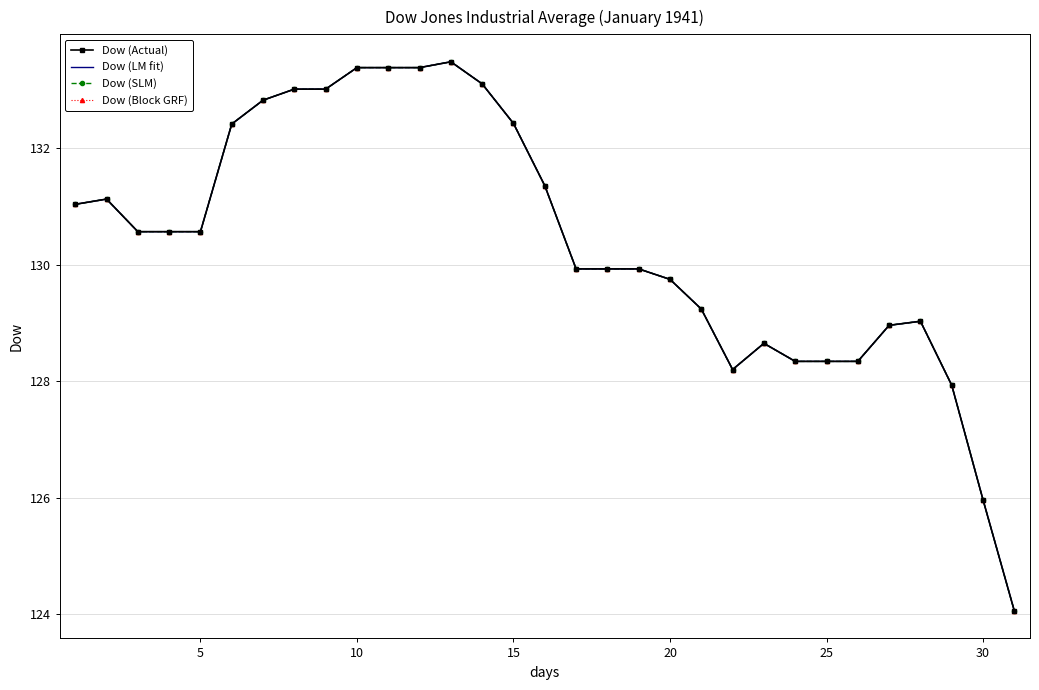

What is the greatest value displayed?

133.5